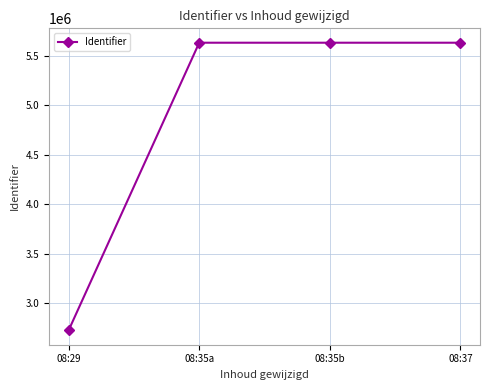

What is the sum of all values?

19622111